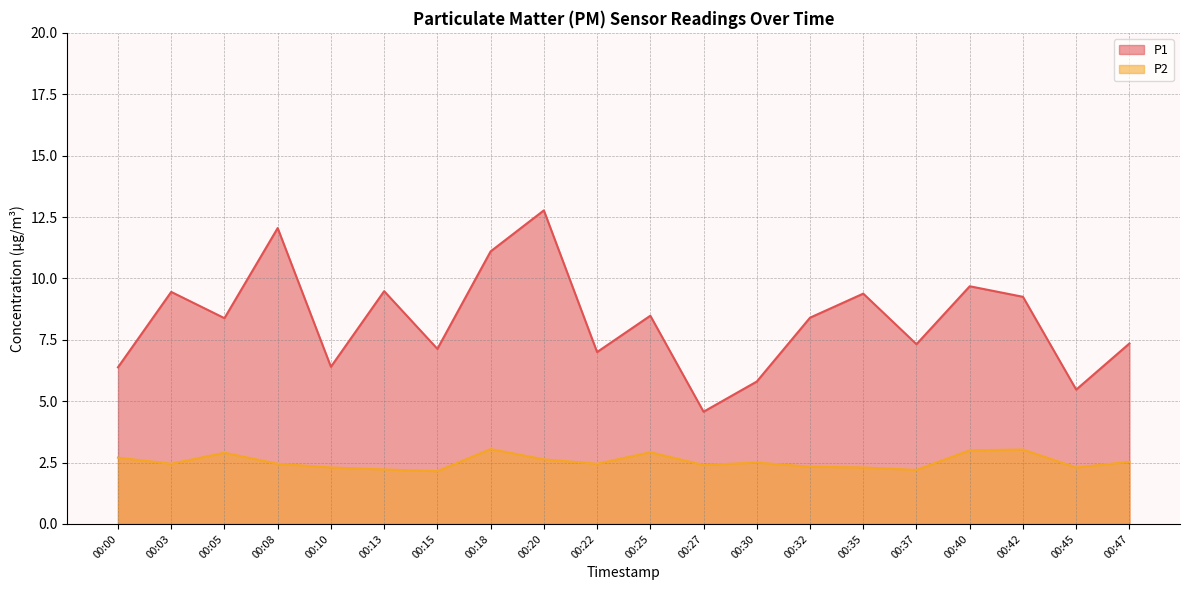

The P1 series shows 2.6 at 00:25. True or false?

False